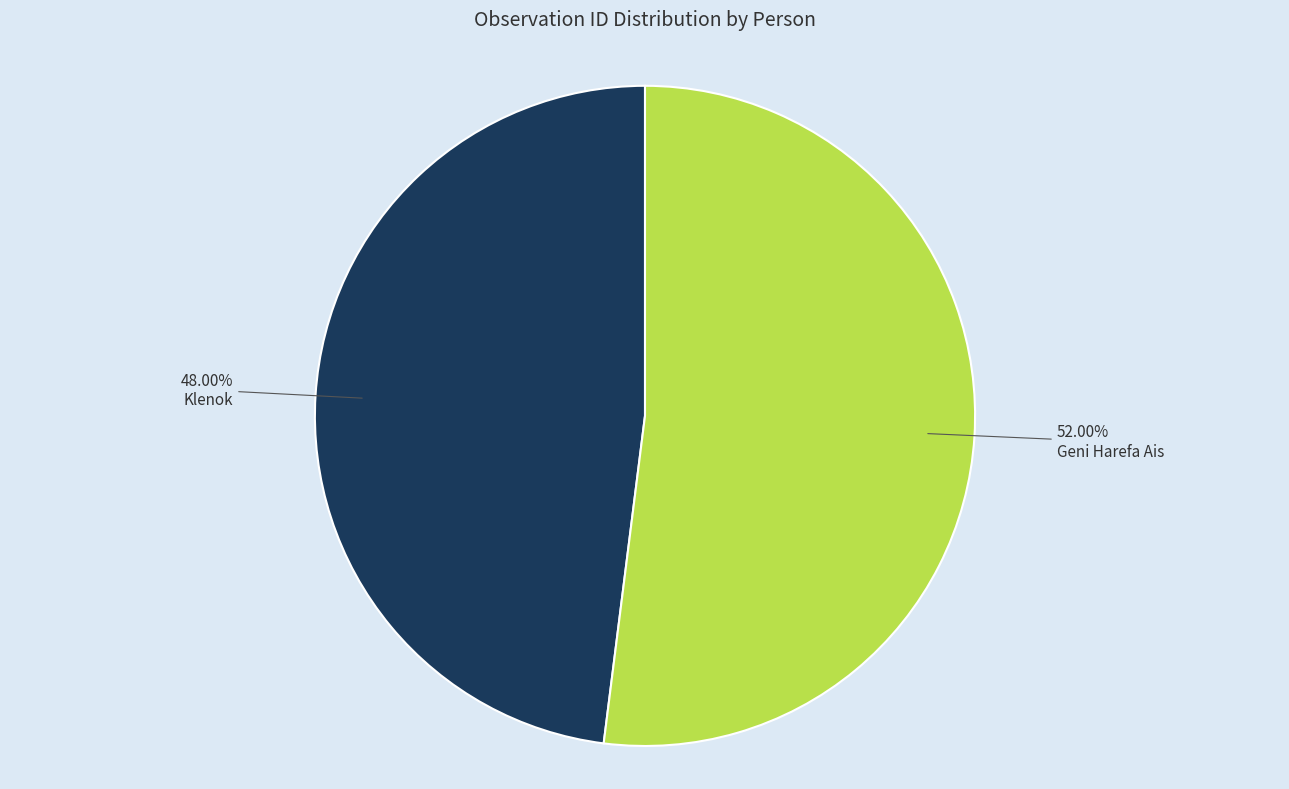

Is there a majority slice in this chart?

Yes